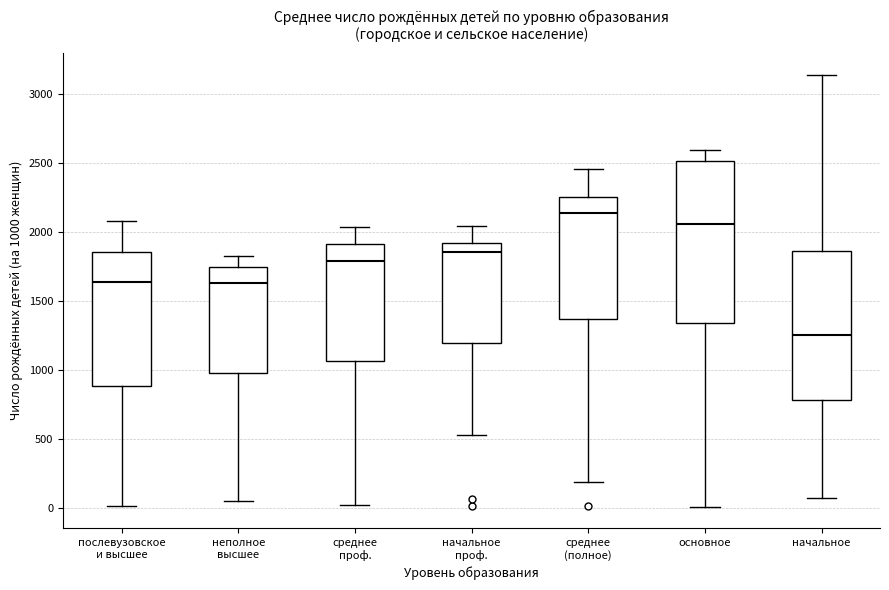

Where does the upper whisker of the box for неполное высшее end on the y-axis? The values are not printed on the chart, so give them approximately, as read against the axis.

1850